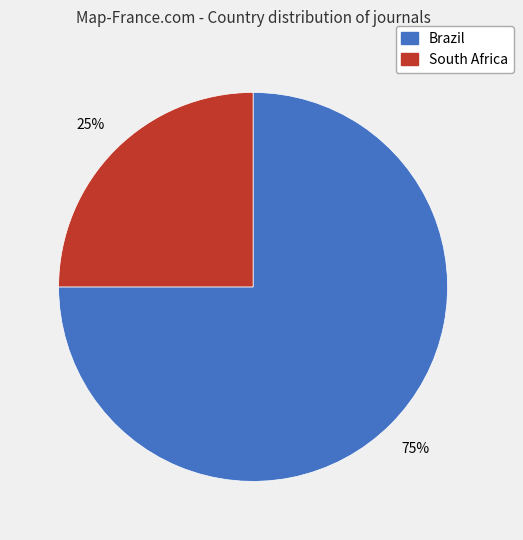

Count the number of slices in the pie.

2